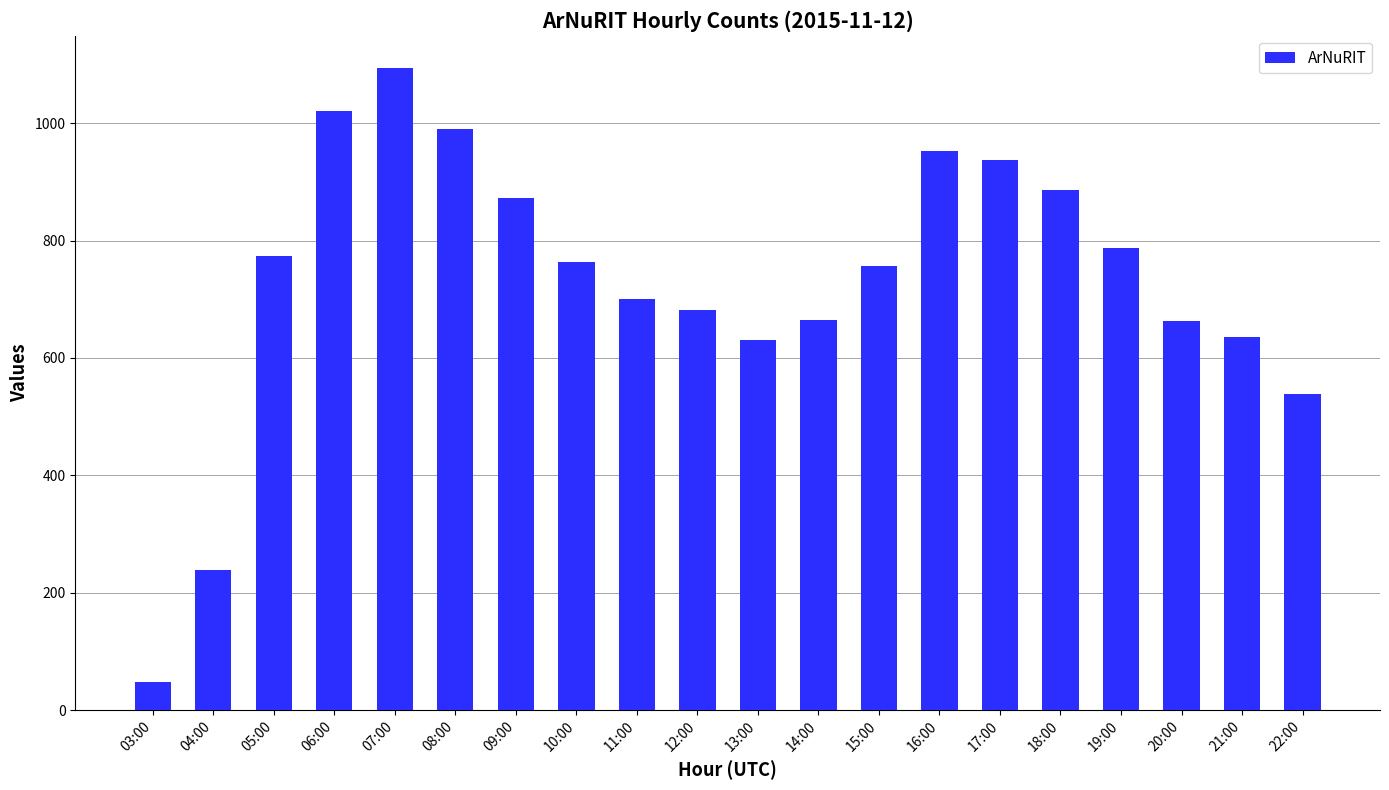

What is the greatest value displayed?

1094